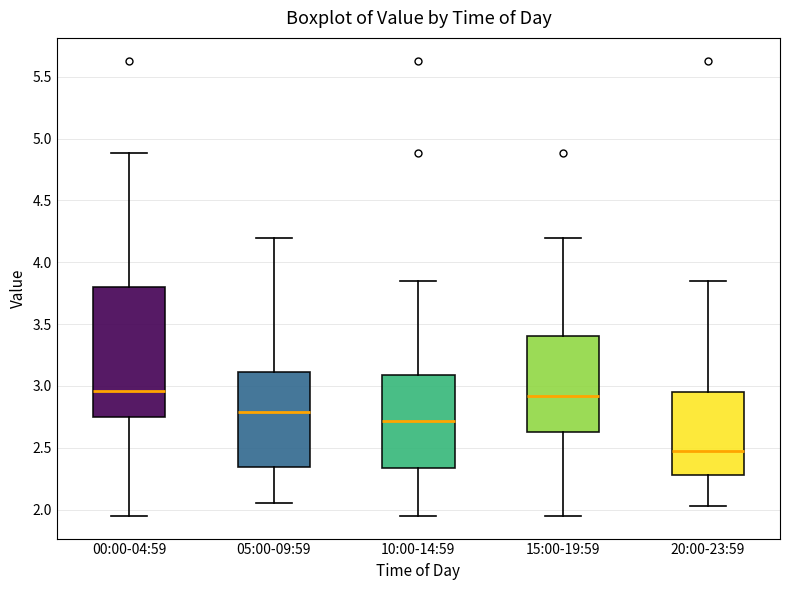

Reading left to right, read every box against the y-axis: the position of its median line, the range the box covers, and the ends of its whiskers. The values are not printed on the chart, so give them approximately, as read against the axis.

00:00-04:59: median 2.95, box 2.75 to 3.80, whiskers 1.95 to 4.90
05:00-09:59: median 2.80, box 2.35 to 3.10, whiskers 2.05 to 4.20
10:00-14:59: median 2.70, box 2.35 to 3.10, whiskers 1.95 to 3.85
15:00-19:59: median 2.90, box 2.65 to 3.40, whiskers 1.95 to 4.20
20:00-23:59: median 2.50, box 2.30 to 2.95, whiskers 2.05 to 3.85